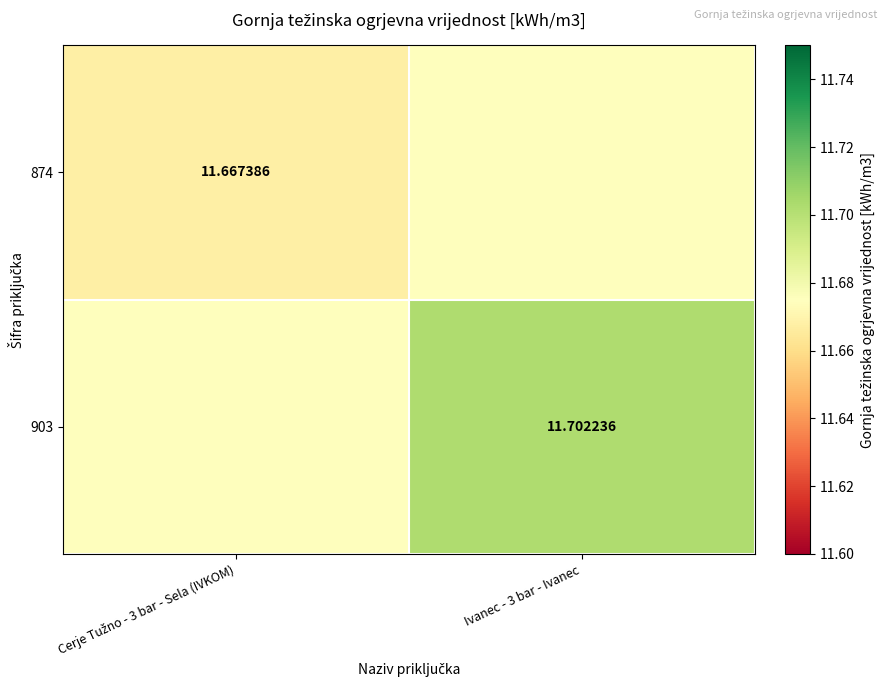

What is the highest value of the 903 series?

11.7